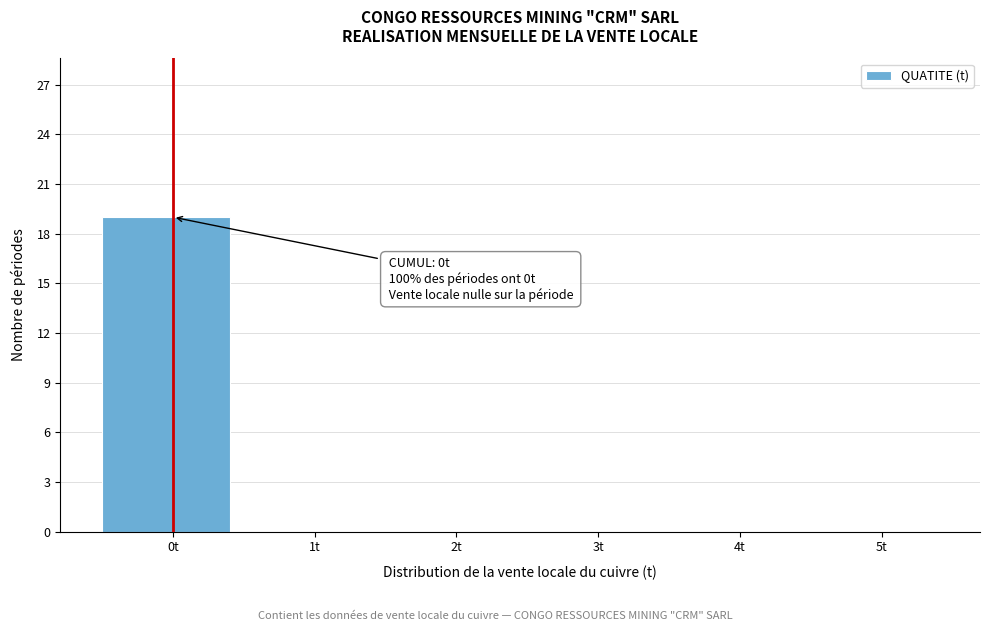

Over which range of the x-axis is the bar tallest?

-0.5 to 0.5